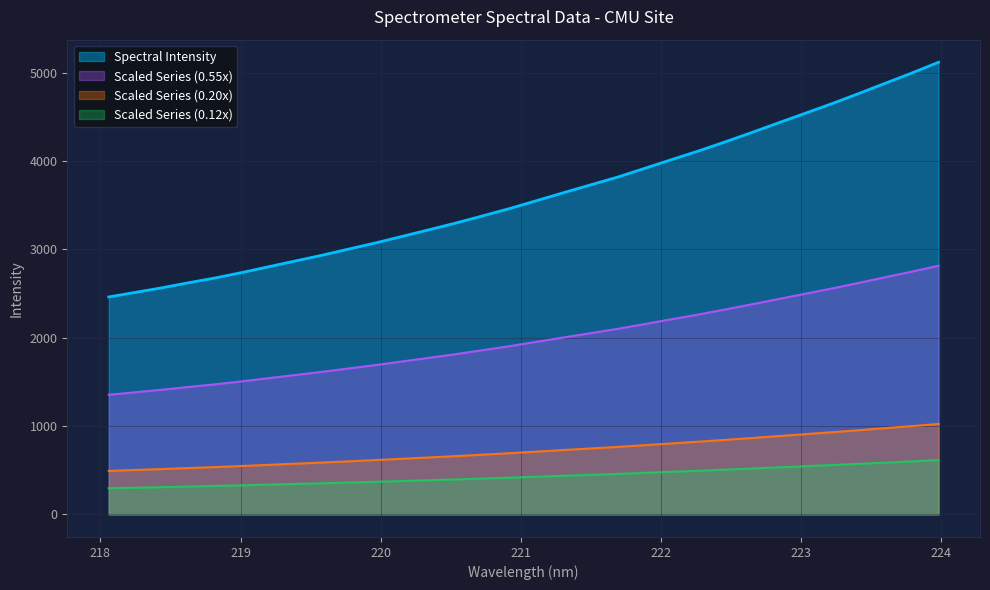

What is the smallest value displayed?

295.3